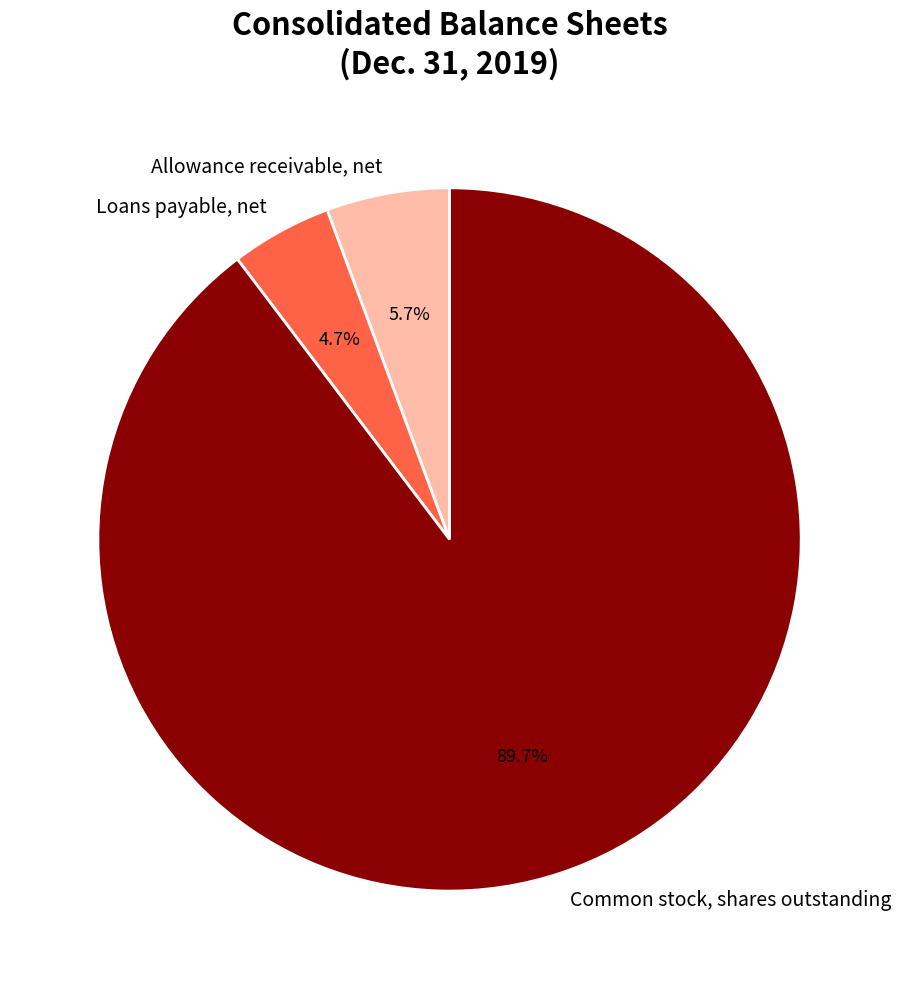

How many slices are in this pie chart?

3